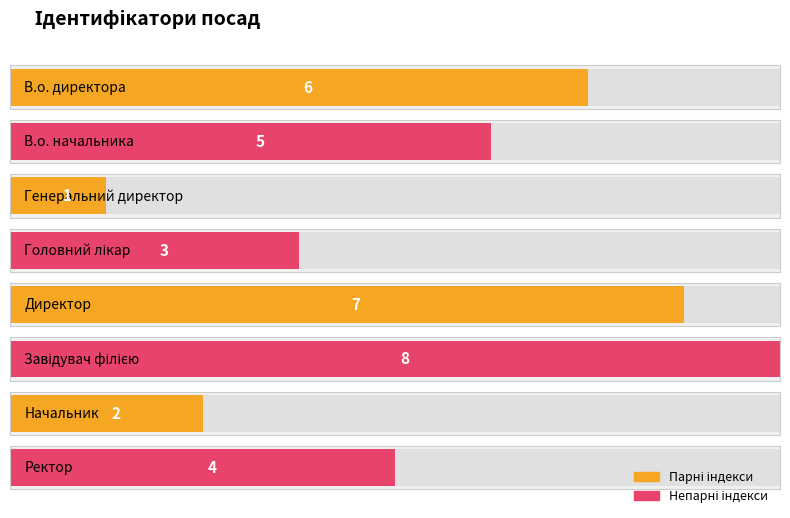

Which label corresponds to the largest value in the chart?

Завідувач філією